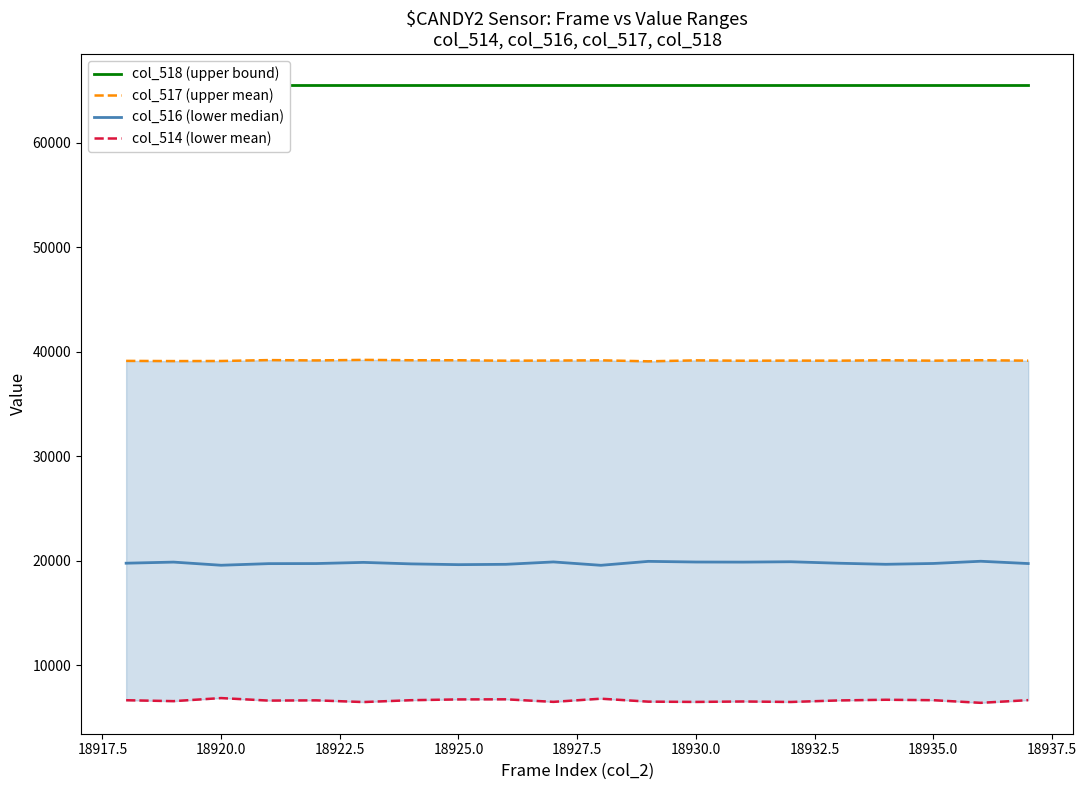

What is the sum of the col_517 (upper mean) values at 18917.5 and 17?

78260